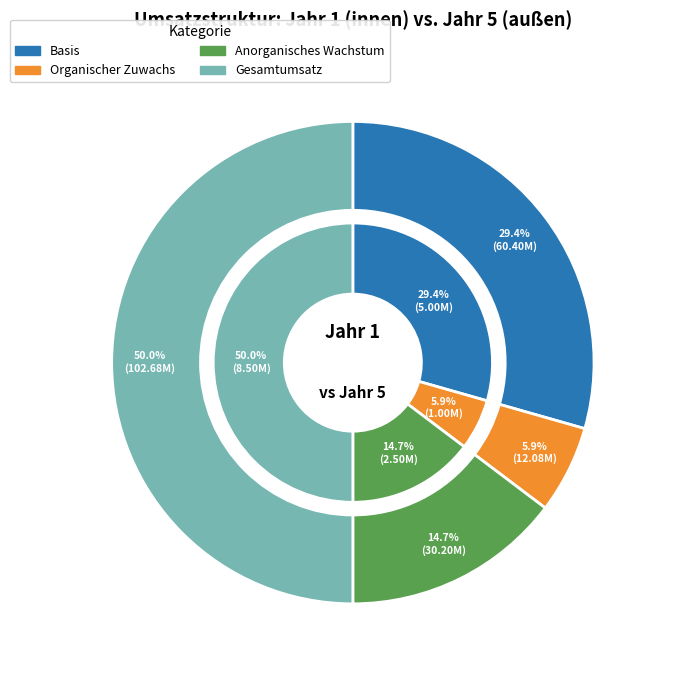

Rank the series by their maximum value, from highest to lowest.

Jahr 5, Jahr 1